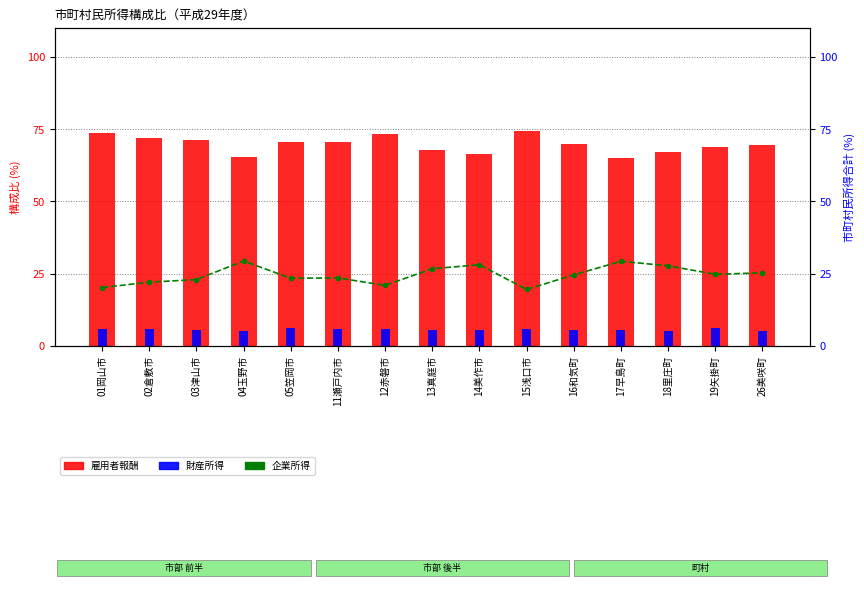

Reading left to right, extract all data points from this chart.

雇用者報酬: 73.8	72.1	71.4	65.2	70.5	70.5	73.3	67.7	66.4	74.4	69.9	65.0	67.2	69.0	69.6
財産所得: 6.0	5.9	5.6	5.3	6.1	6.0	5.7	5.6	5.5	6.0	5.5	5.7	5.1	6.2	5.1
企業所得: 20.2	22.1	23.0	29.4	23.4	23.6	21.0	26.7	28.1	19.6	24.6	29.3	27.7	24.8	25.3